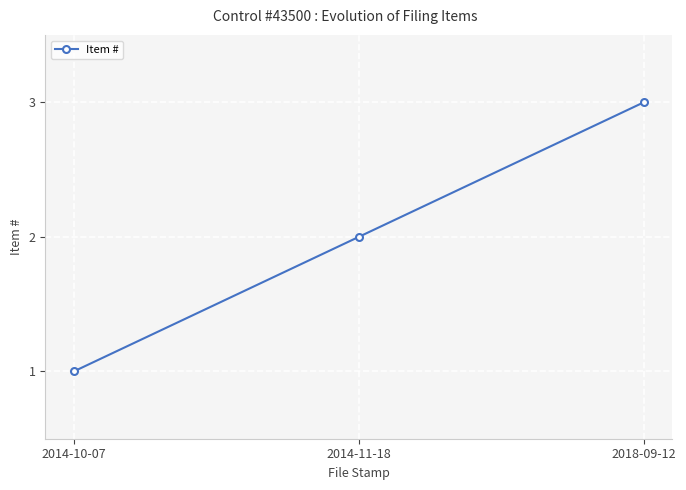

Between 2014-11-18 and 2018-09-12, which is larger?

2018-09-12